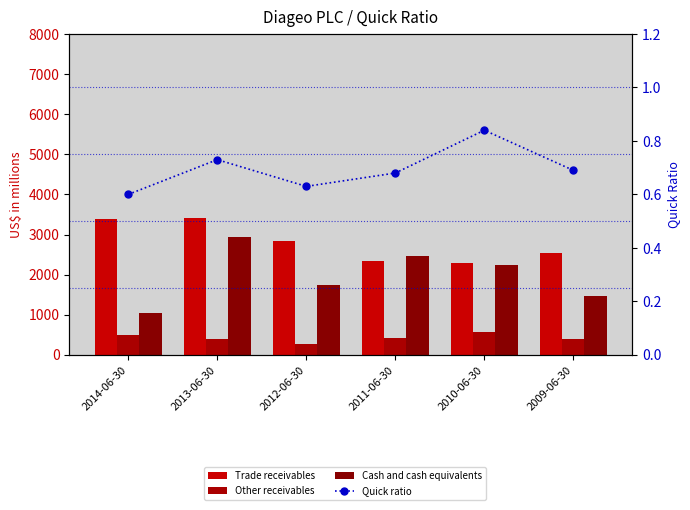

Between 2014-06-30 and 2011-06-30, which series saw the biggest shift?

Cash and cash equivalents